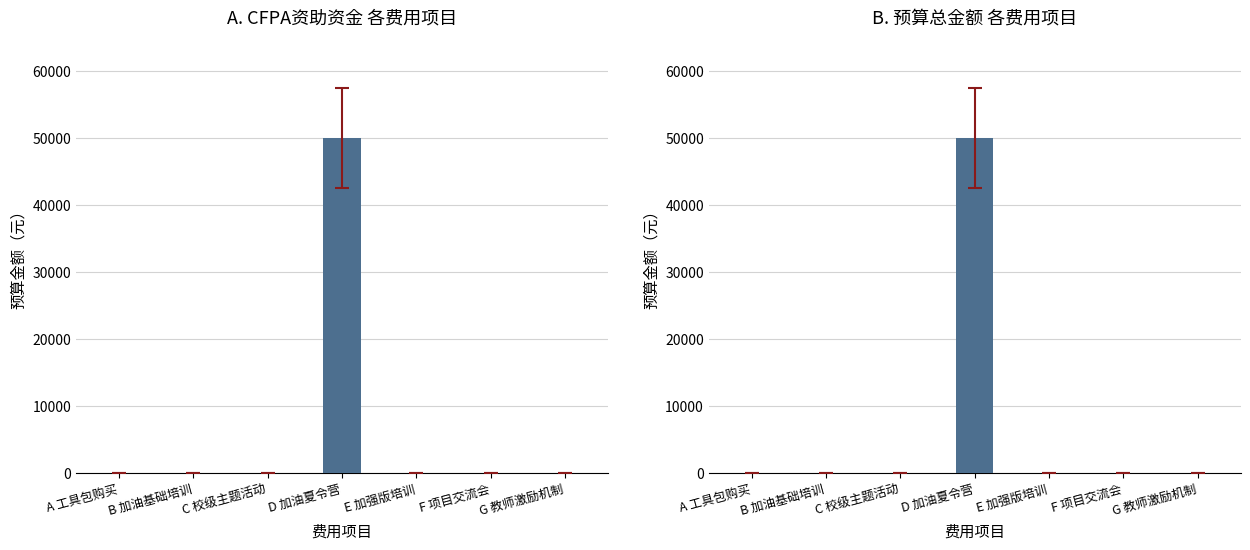

Where is 预算总金额 nearest to the value 25000?

A 工具包购买